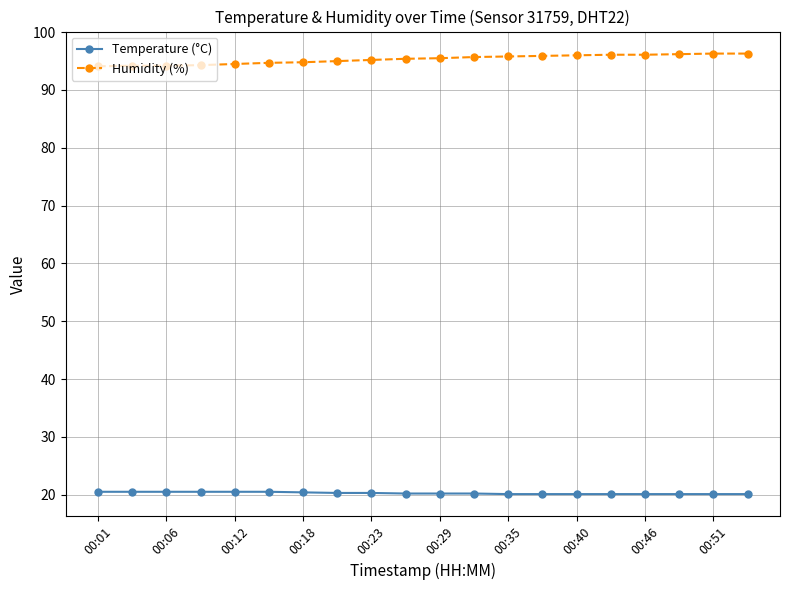

What is the value of the Temperature (°C) point at the 5th from the left?

20.5